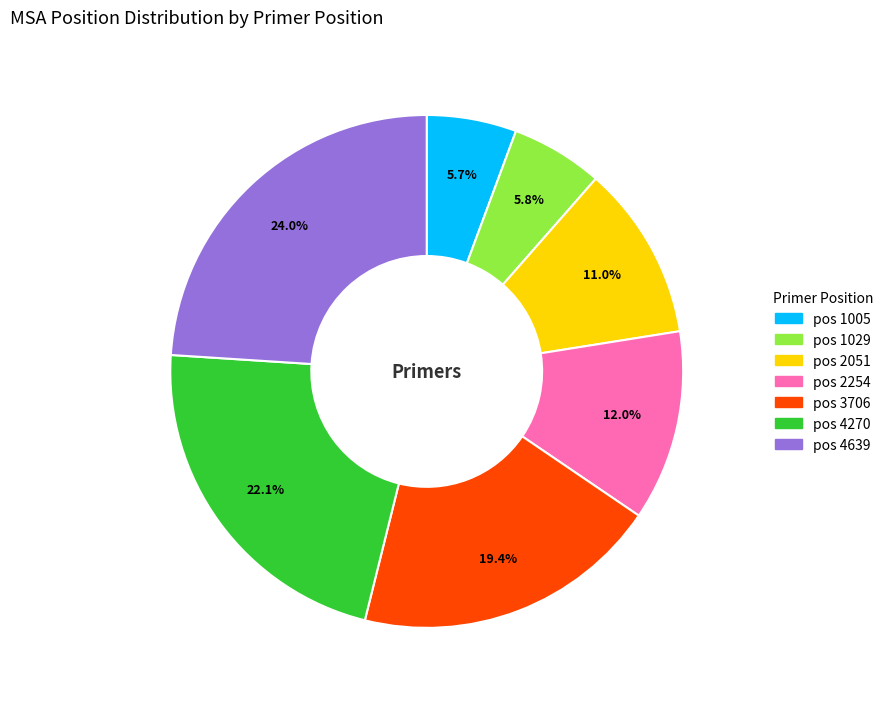

Is there any slice that represents more than half of the pie?

No